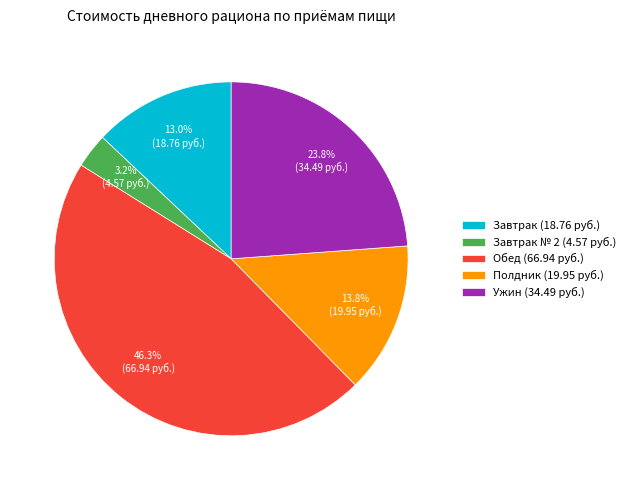

Rank the categories by value from lowest to highest.

Завтрак № 2 (4.57 руб.), Завтрак (18.76 руб.), Полдник (19.95 руб.), Ужин (34.49 руб.), Обед (66.94 руб.)